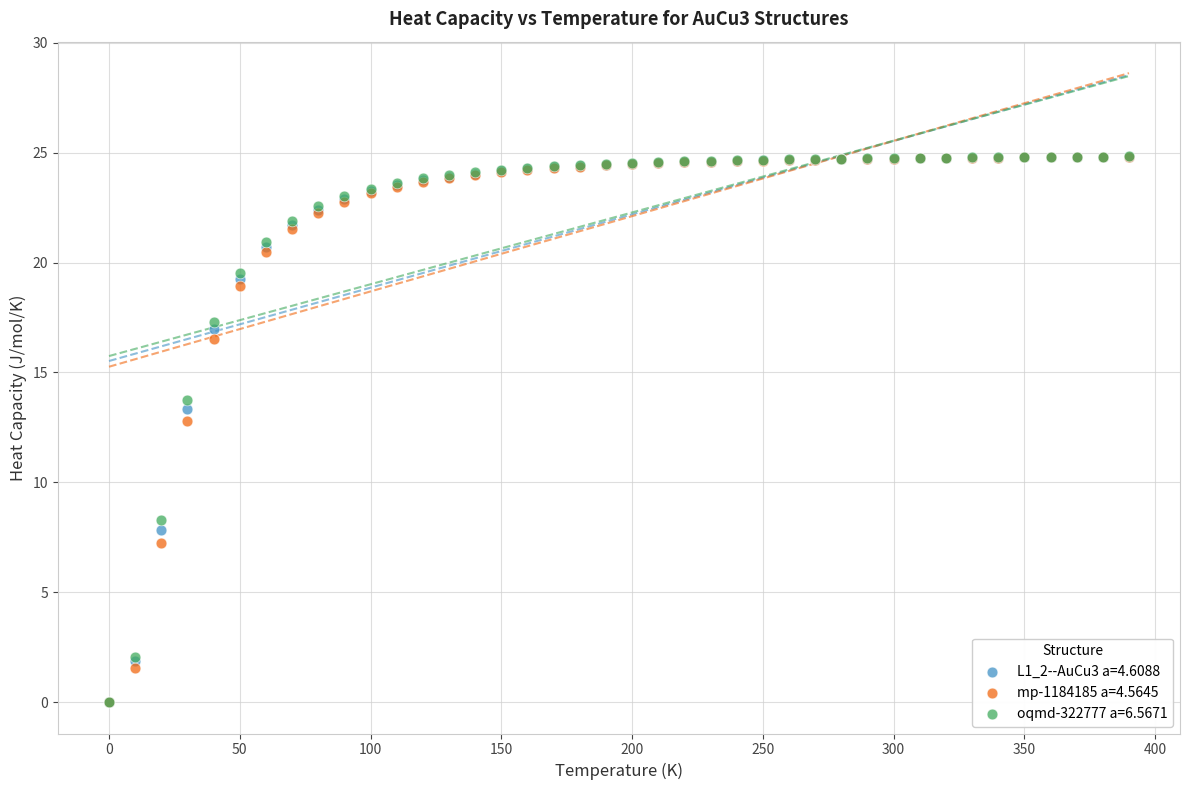

Across all series, what Y value is closest to 12?

12.8